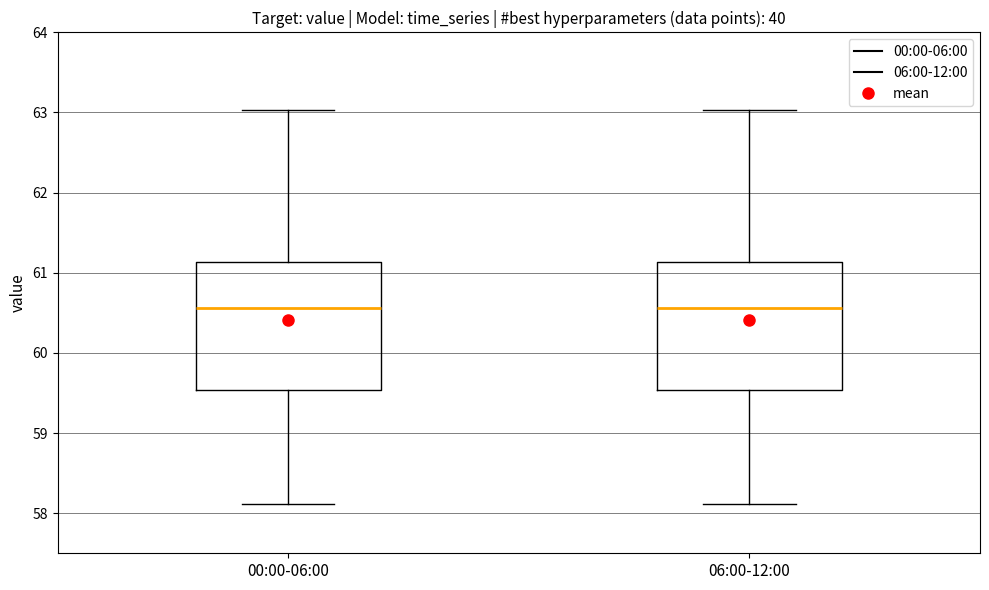

Reading left to right, transcribe this box plot: for each box, give where its median line is, the range the box spans, and where its two whiskers end, as read against the y-axis. The values are not printed on the chart, so give them approximately, as read against the axis.

00:00-06:00: median 60.6, box 59.5 to 61.1, whiskers 58.1 to 63.0
06:00-12:00: median 60.6, box 59.5 to 61.1, whiskers 58.1 to 63.0